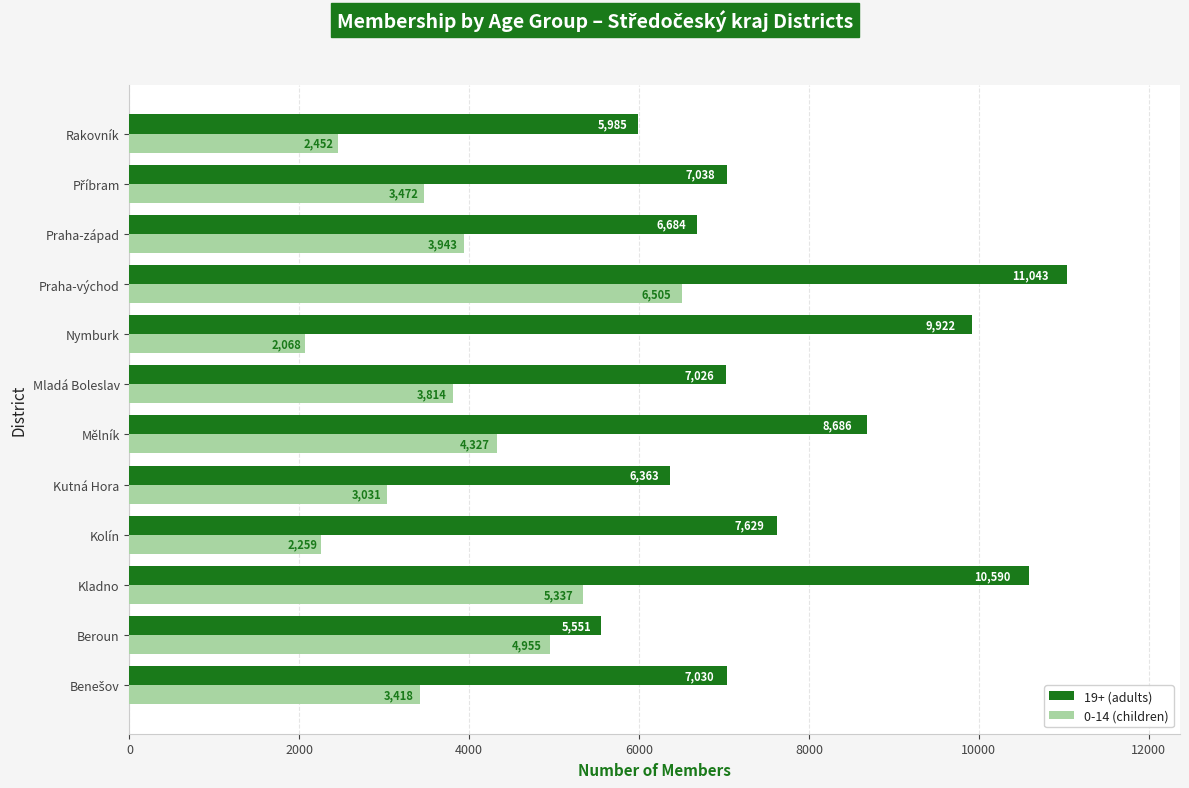

What is the spread (max minus min) of values at Praha-východ?

4538